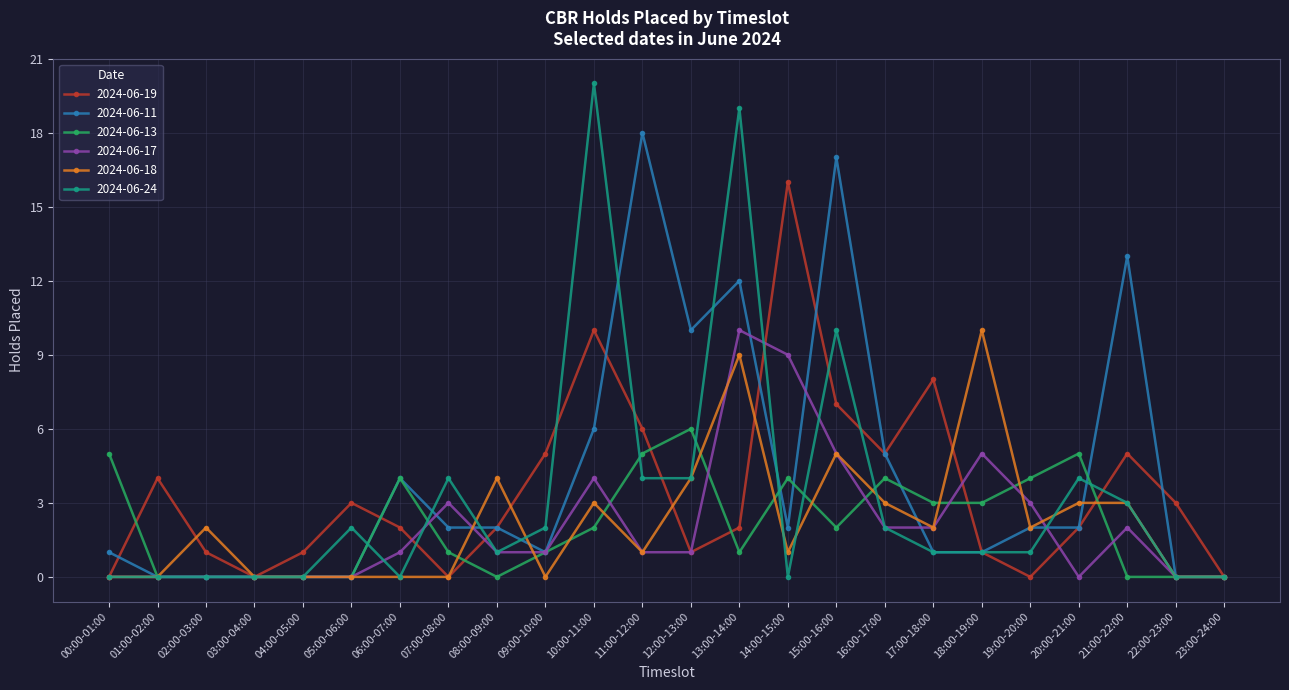

The value of 2024-06-17 at 15:00-16:00 is 3. True or false?

False